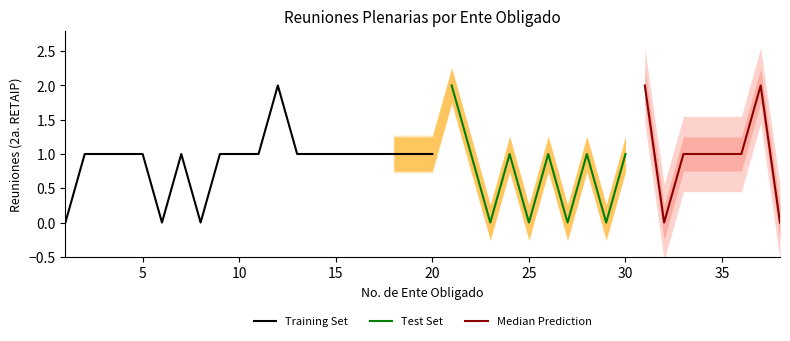

Which series has the widest spread of values?

Training Set